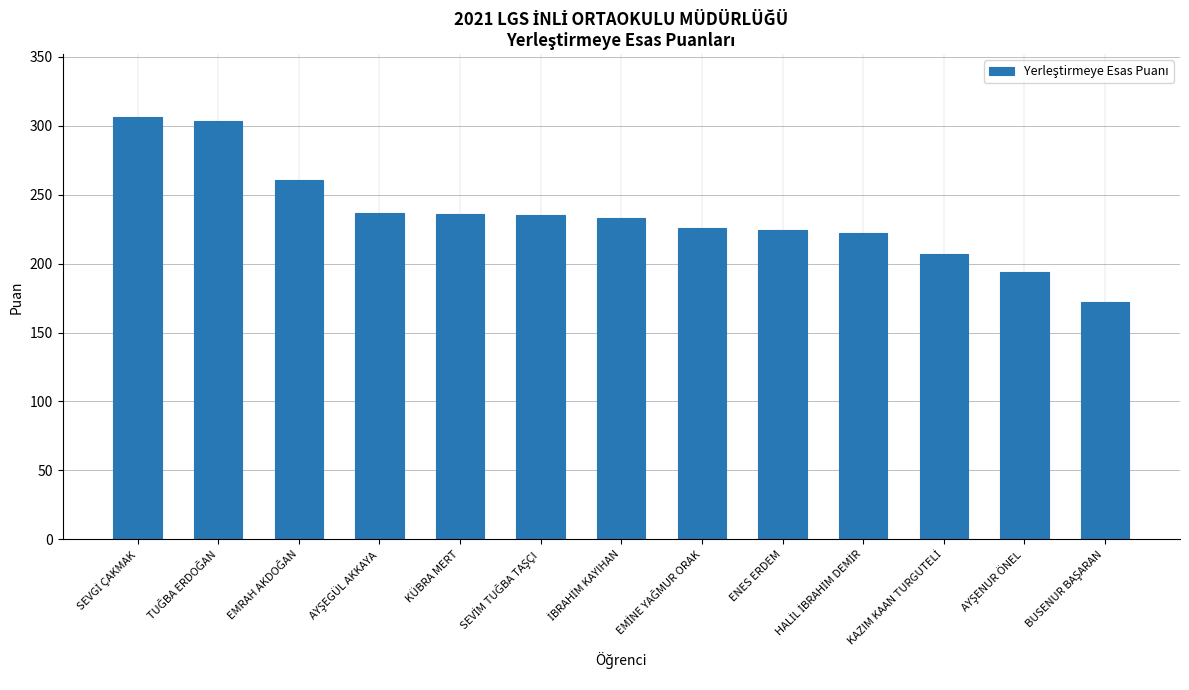

The value at KÜBRA MERT is 49.1. True or false?

False